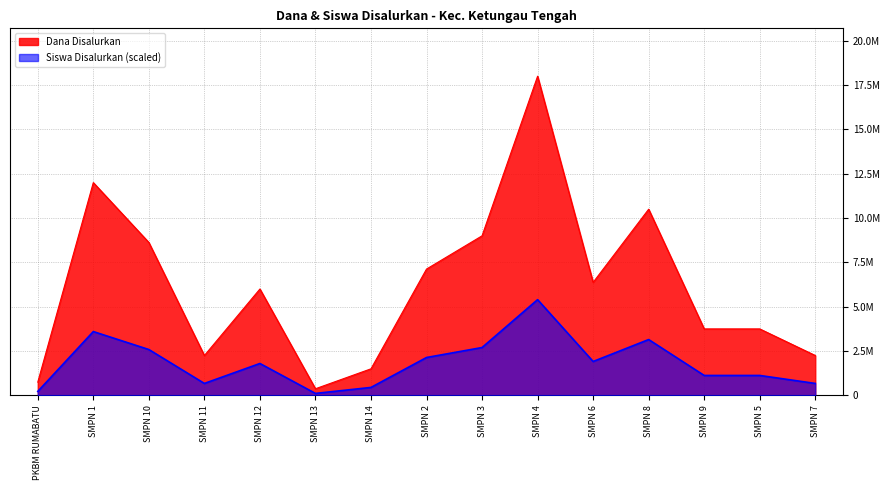

True or false: Siswa Disalurkan and Dana Disalurkan cross at least once.

False